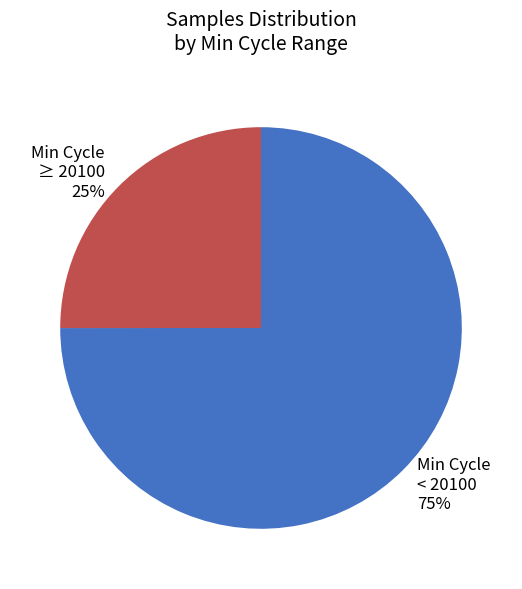

Approximately how many times larger is the value at Min Cycle ≥ 20100 25% compared to Min Cycle < 20100 75%?

0.3